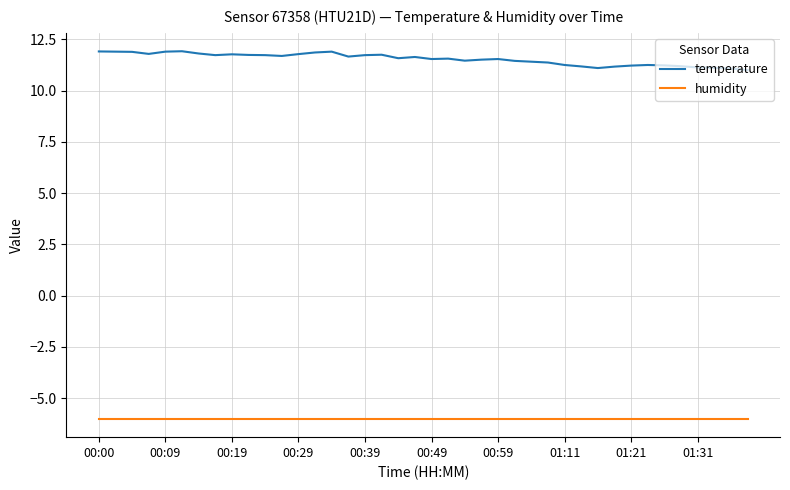

In temperature, how many points are lower than both neighbors (excluding endpoints)?

8